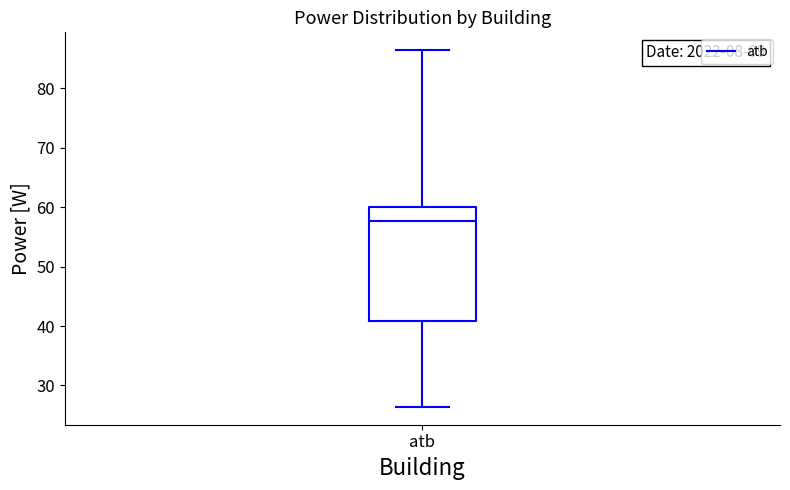

Where does the upper whisker of the box for atb end on the y-axis? The values are not printed on the chart, so give them approximately, as read against the axis.

86